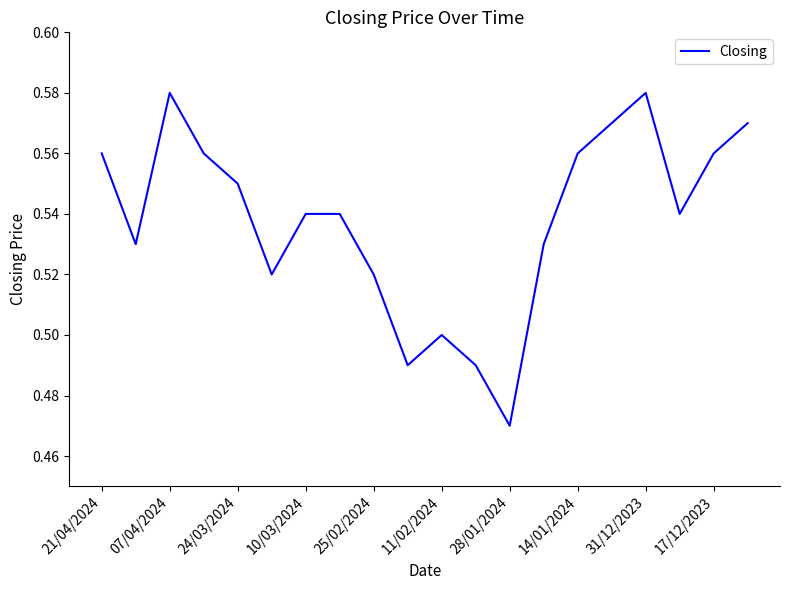

How many lines are shown in the chart?

1